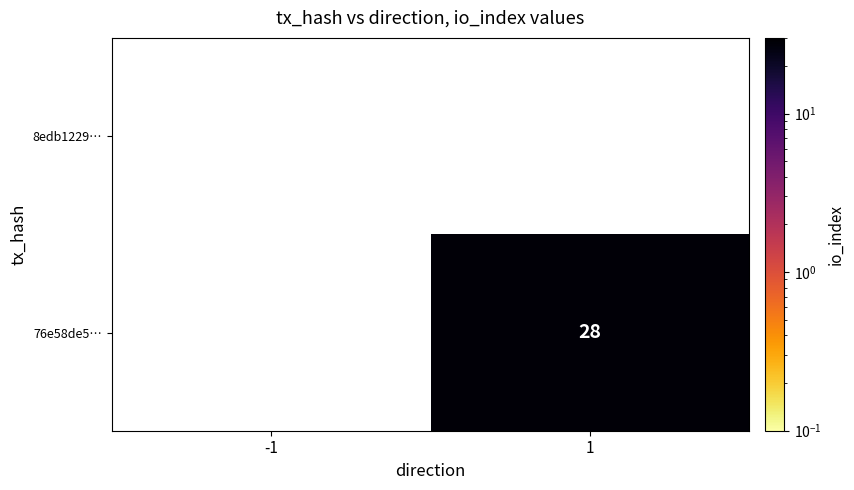

The 76e58de5… series shows 28 at 1. True or false?

True